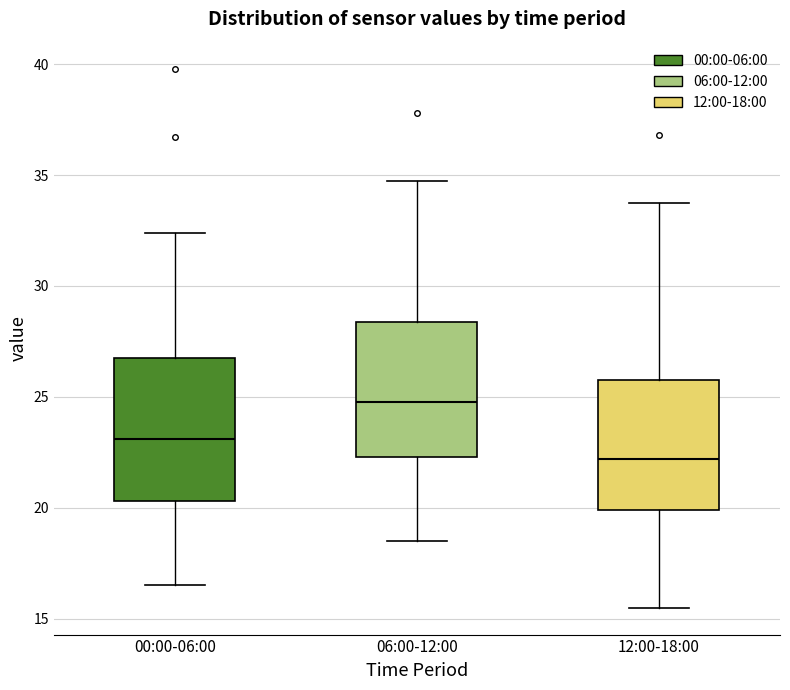

Reading left to right, read every box against the y-axis: the position of its median line, the range the box covers, and the ends of its whiskers. The values are not printed on the chart, so give them approximately, as read against the axis.

00:00-06:00: median 23.0, box 20.5 to 27.0, whiskers 16.5 to 32.5
06:00-12:00: median 25.0, box 22.5 to 28.5, whiskers 18.5 to 34.5
12:00-18:00: median 22.0, box 20.0 to 26.0, whiskers 15.5 to 33.5